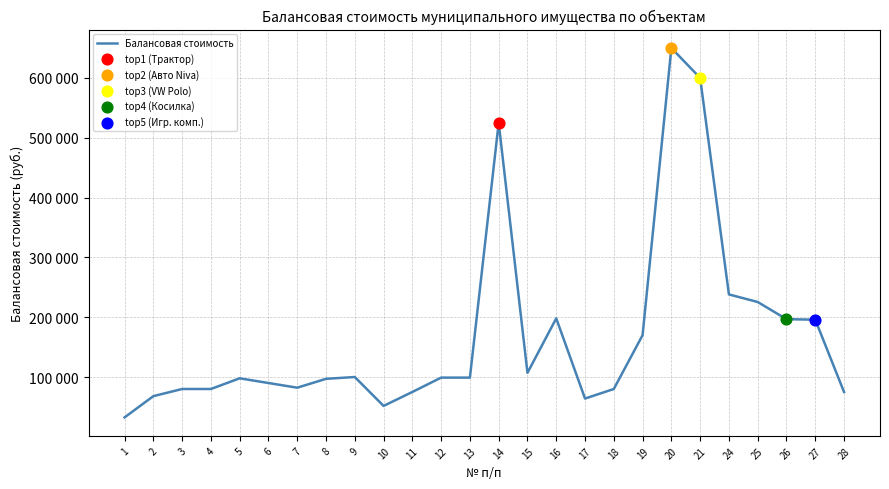

Between 6 and 16, which is larger?

16